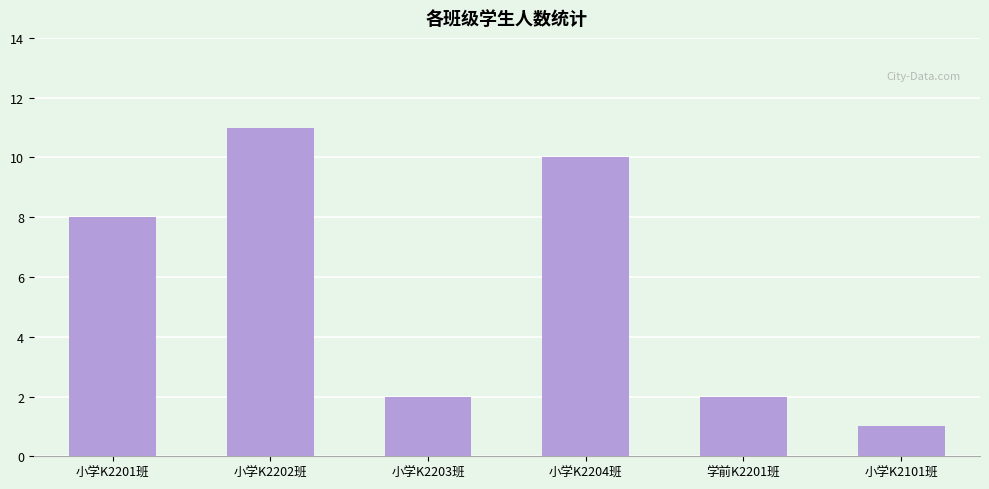

How many values are between 2 and 10?

4